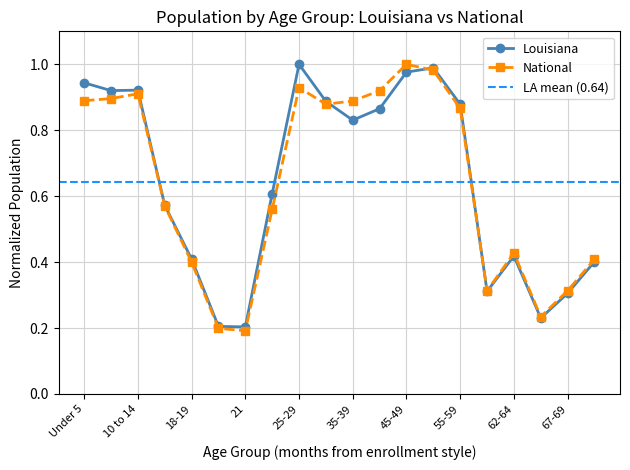

In National, how many points are lower than both neighbors (excluding endpoints)?

4